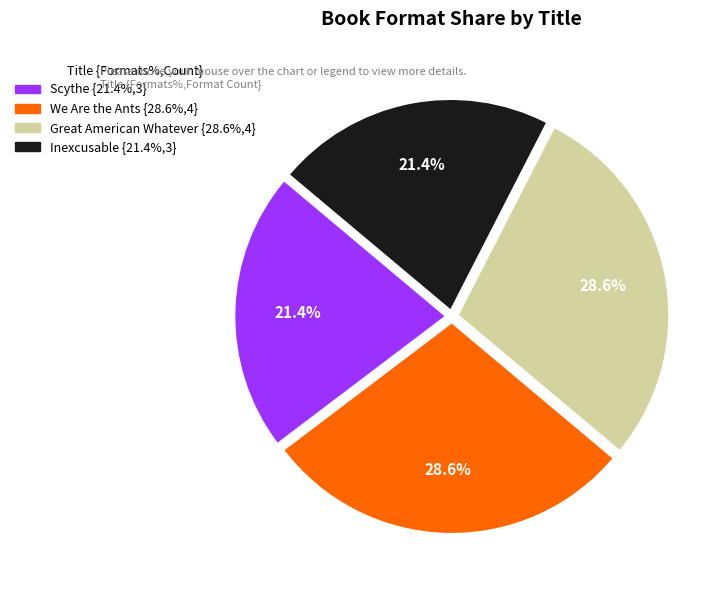

What is the ratio of the value at We Are the Ants to the value at Great American Whatever?

1.0